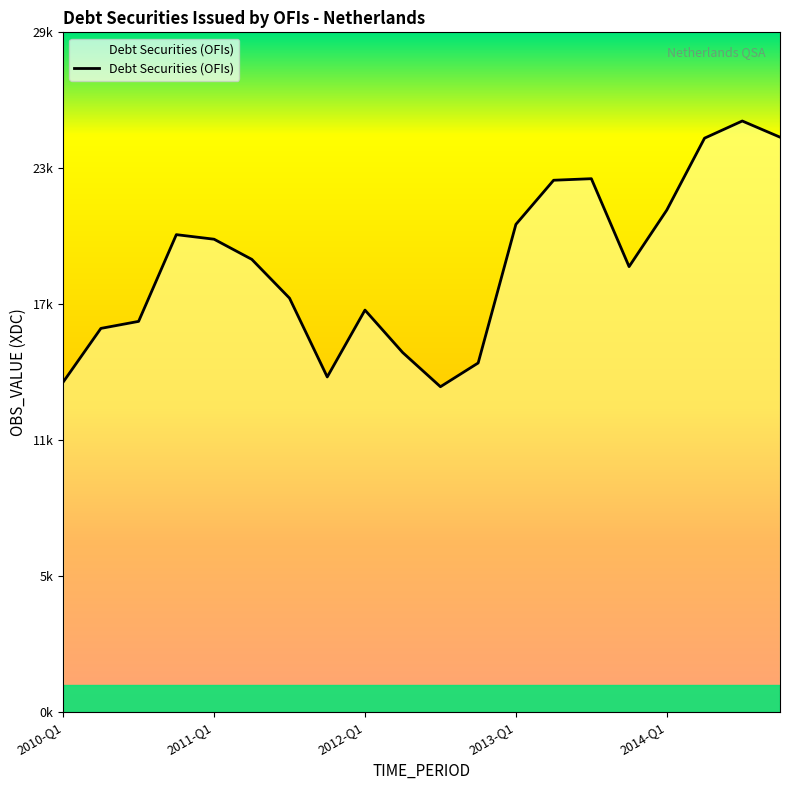

Which label corresponds to the smallest value in the chart?

2012-Q3